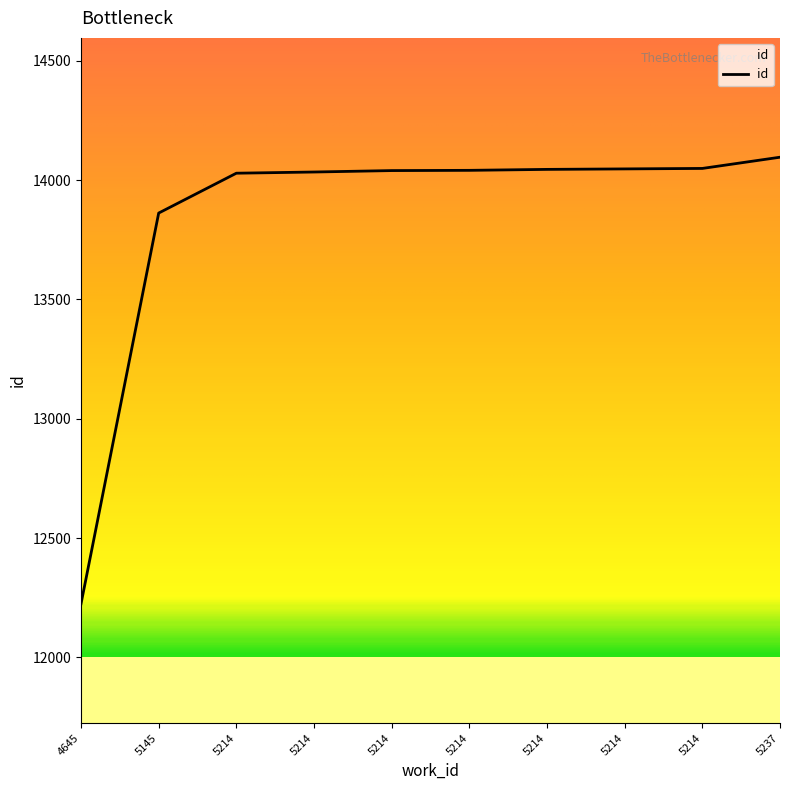

Is this an area chart (filled region under the line)?

Yes